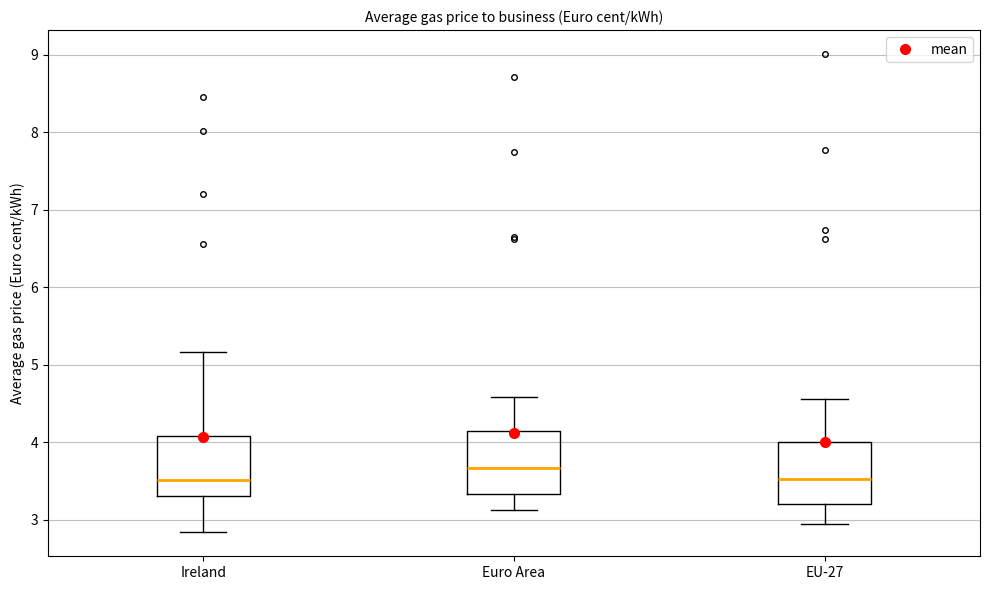

Reading left to right, transcribe this box plot: for each box, give where its median line is, the range the box spans, and where its two whiskers end, as read against the y-axis. The values are not printed on the chart, so give them approximately, as read against the axis.

Ireland: median 3.5, box 3.3 to 4.1, whiskers 2.8 to 5.2
Euro Area: median 3.7, box 3.3 to 4.1, whiskers 3.1 to 4.6
EU-27: median 3.5, box 3.2 to 4.0, whiskers 3.0 to 4.6